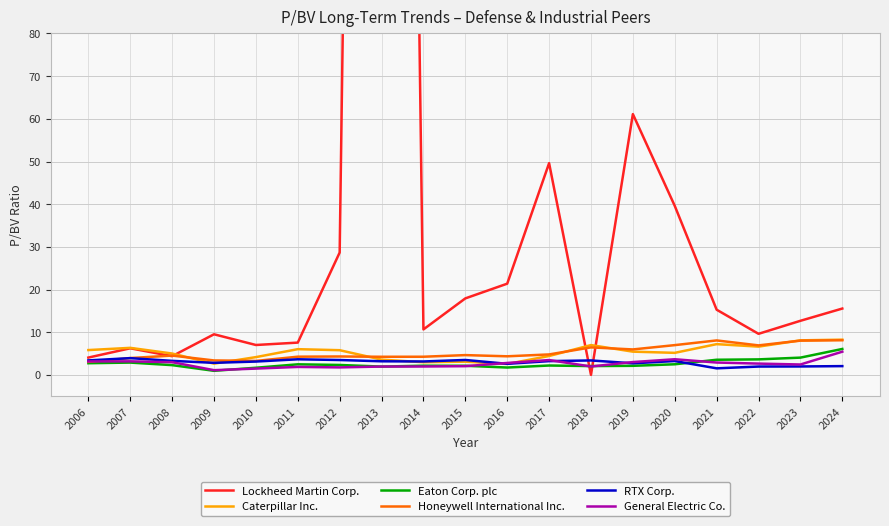

What is the value of the Caterpillar Inc. point at the 2nd from the left?

6.3